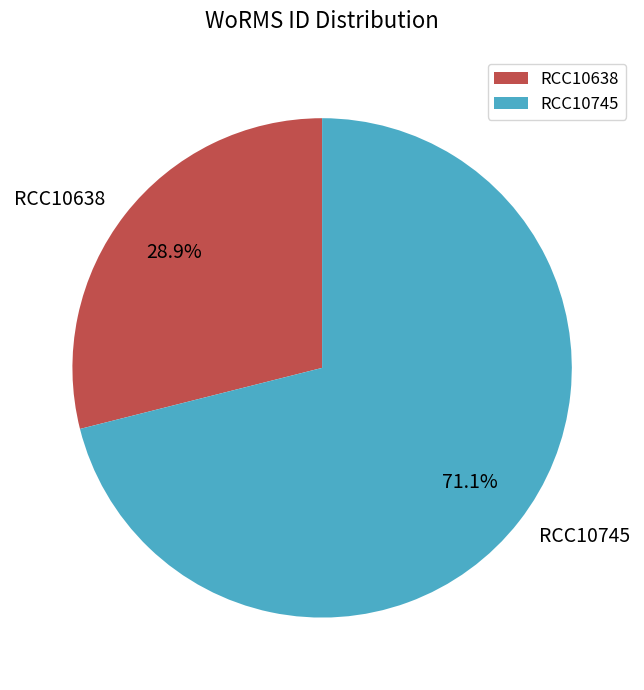

How many segments does this pie chart have?

2